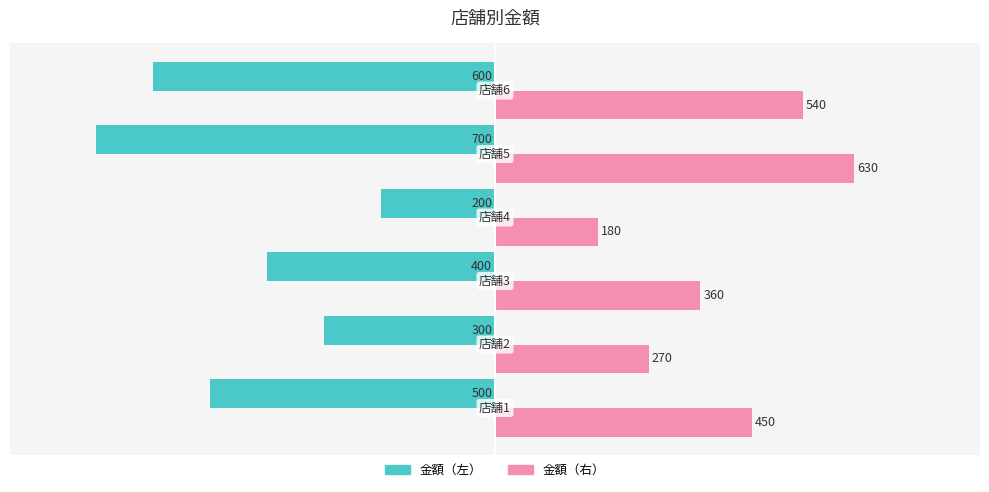

What is the difference between the maximum and second lowest values in the 金額（右） series?

360